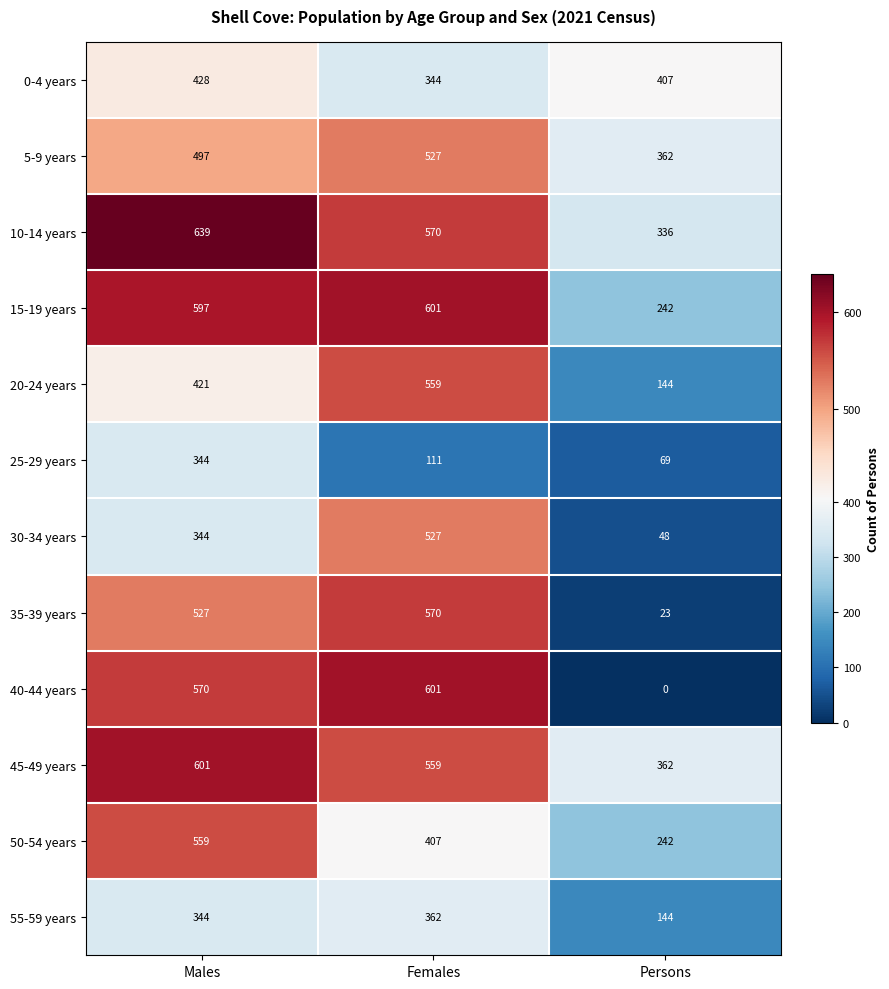

The value of 0-4 years at Females is 609. True or false?

False